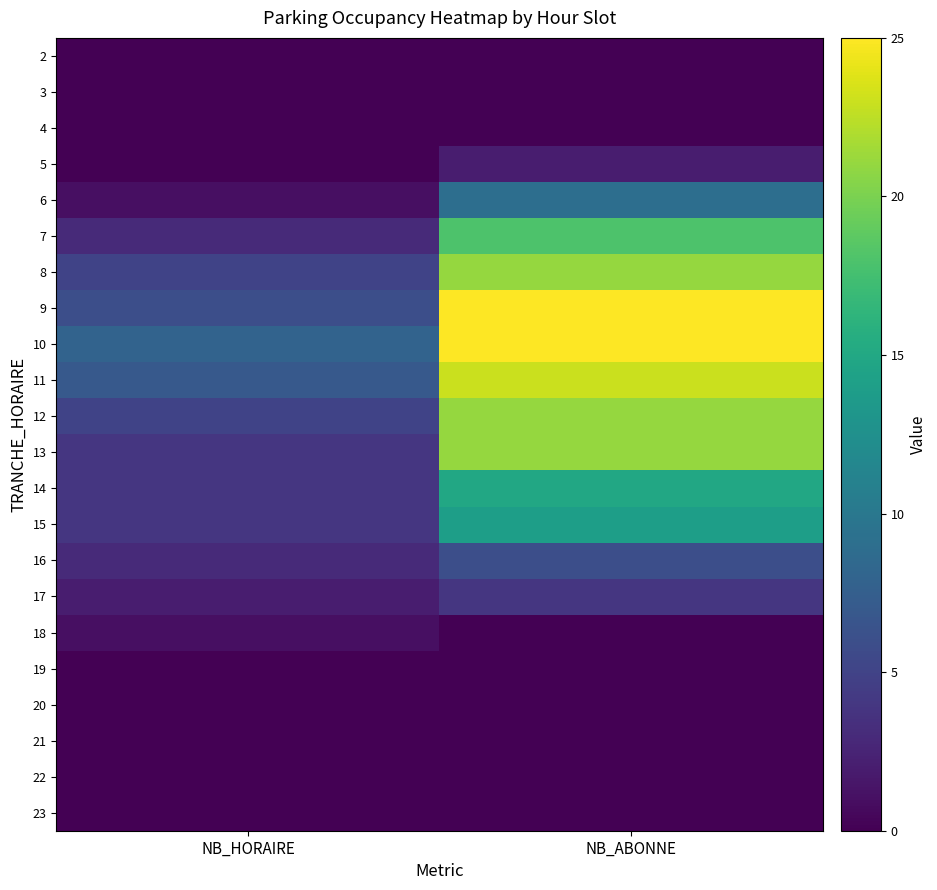

What is the difference between the highest and lowest values at NB_HORAIRE?

8